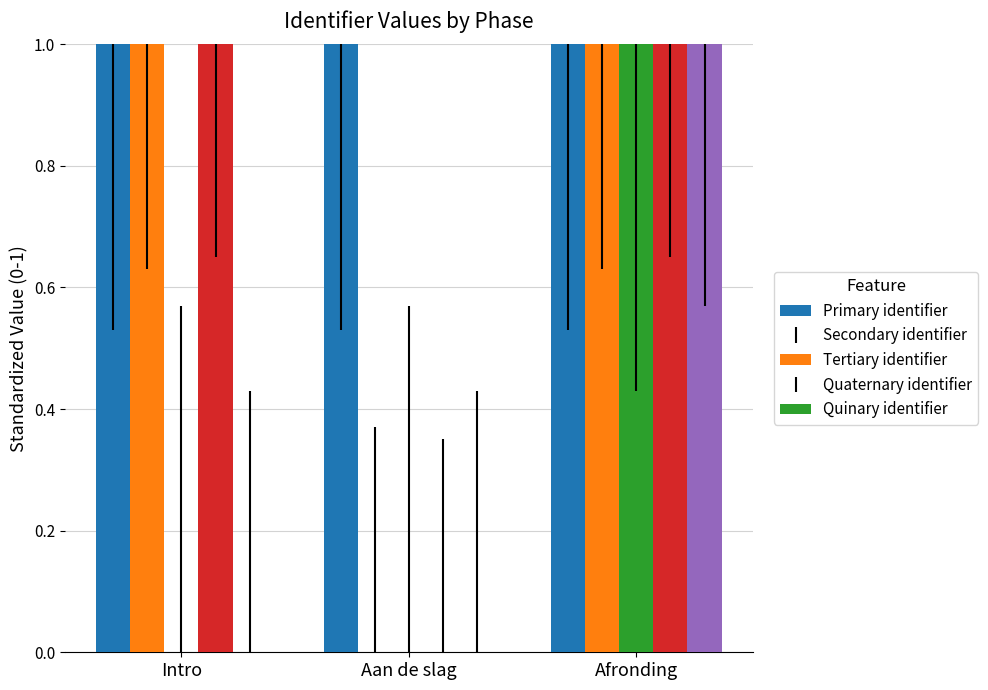

Is the value of Secondary identifier at Aan de slag greater than the value of Quaternary identifier at Intro?

No